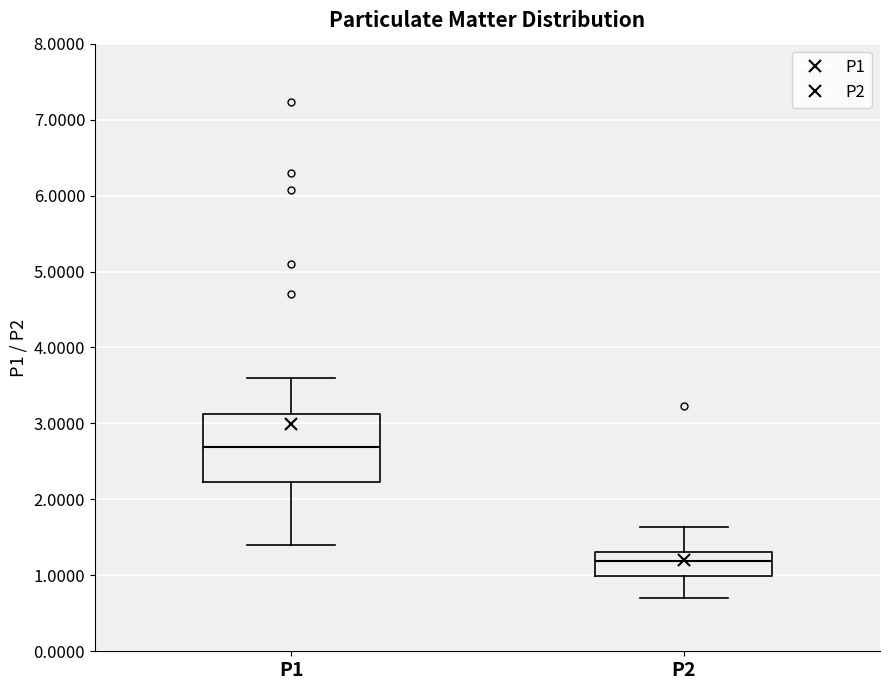

Reading left to right, read every box against the y-axis: the position of its median line, the range the box covers, and the ends of its whiskers. The values are not printed on the chart, so give them approximately, as read against the axis.

P1: median 2.7, box 2.2 to 3.1, whiskers 1.4 to 3.6
P2: median 1.2, box 1.0 to 1.3, whiskers 0.7 to 1.6